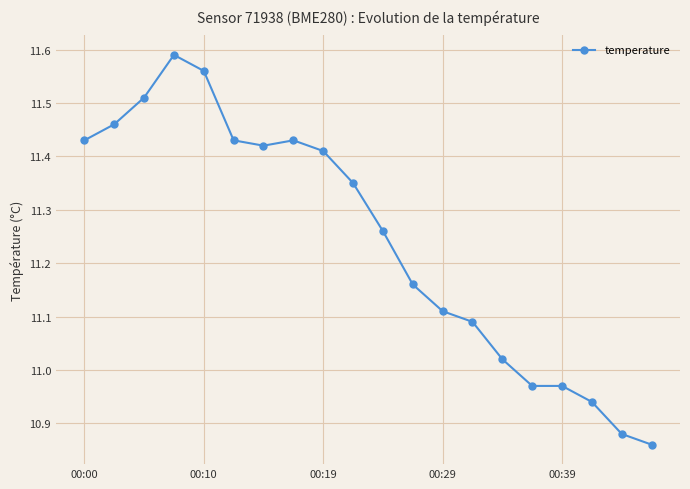

True or false: there are more than 1 points higher than both neighbors.

True